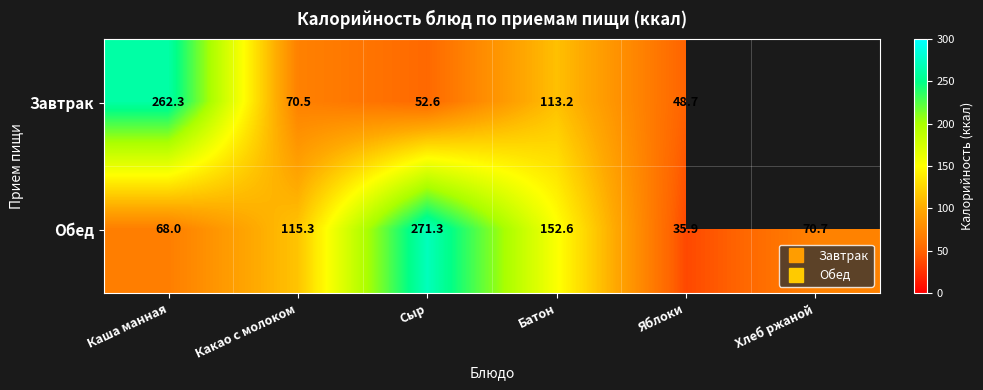

What is the sum of all Обед values?

713.8